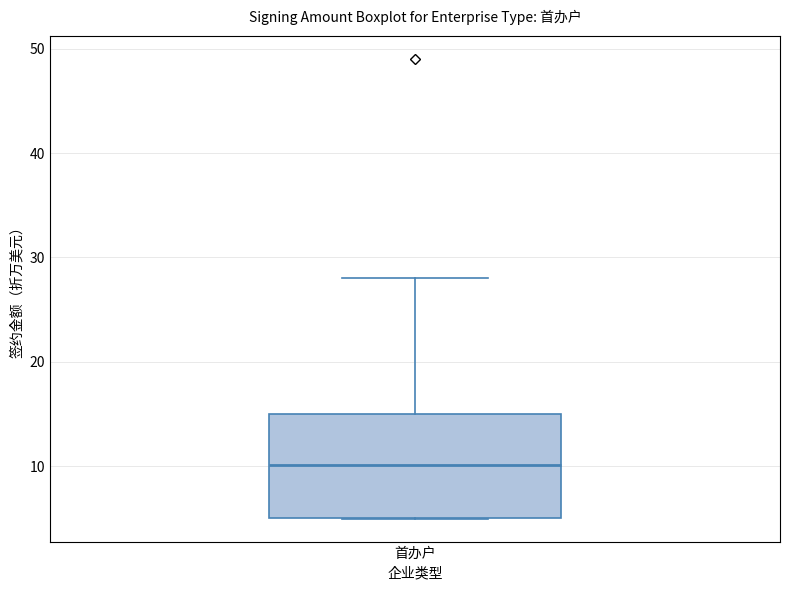

Transcribe this box plot: give where the median line is, the range the box spans, and where the two whiskers end, as read against the y-axis. The values are not printed on the chart, so give them approximately, as read against the axis.

median 10, box 5 to 15, whiskers 5 to 28